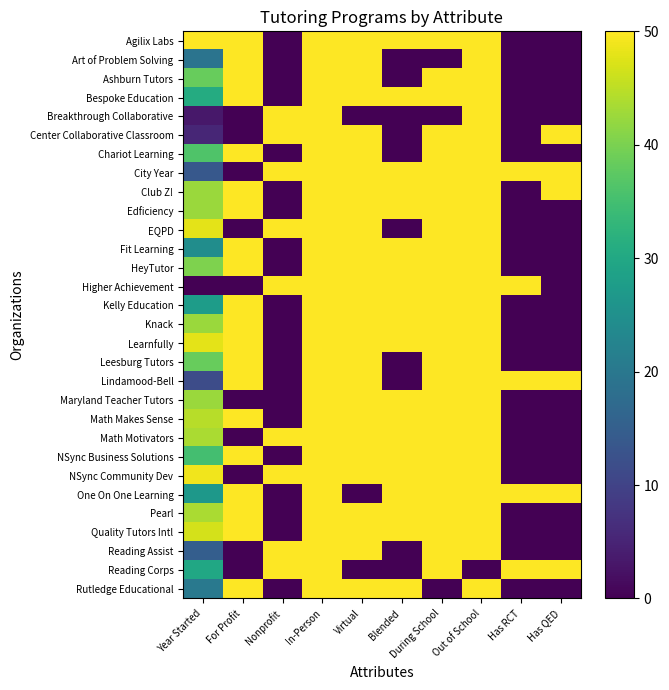

Reading right to left, transcribe all the data shown in this chart.

Agilix Labs: Has QED=0.0	Has RCT=0.0	Out of School=50.0	During School=50.0	Blended=50.0	Virtual=50.0	In-Person=50.0	Nonprofit=0.0	For Profit=50.0	Year Started=50.0
Art of Problem Solving: Has QED=0.0	Has RCT=0.0	Out of School=50.0	During School=0.0	Blended=0.0	Virtual=50.0	In-Person=50.0	Nonprofit=0.0	For Profit=50.0	Year Started=19.1
Ashburn Tutors: Has QED=0.0	Has RCT=0.0	Out of School=50.0	During School=50.0	Blended=0.0	Virtual=50.0	In-Person=50.0	Nonprofit=0.0	For Profit=50.0	Year Started=38.3
Bespoke Education: Has QED=0.0	Has RCT=0.0	Out of School=50.0	During School=50.0	Blended=50.0	Virtual=50.0	In-Person=50.0	Nonprofit=0.0	For Profit=50.0	Year Started=30.9
Breakthrough Collaborative: Has QED=0.0	Has RCT=0.0	Out of School=50.0	During School=0.0	Blended=0.0	Virtual=0.0	In-Person=50.0	Nonprofit=50.0	For Profit=0.0	Year Started=3.2
Center Collaborative Classroom: Has QED=50.0	Has RCT=0.0	Out of School=50.0	During School=50.0	Blended=0.0	Virtual=50.0	In-Person=50.0	Nonprofit=50.0	For Profit=0.0	Year Started=5.3
Chariot Learning: Has QED=0.0	Has RCT=0.0	Out of School=50.0	During School=50.0	Blended=0.0	Virtual=50.0	In-Person=50.0	Nonprofit=0.0	For Profit=50.0	Year Started=36.2
City Year: Has QED=50.0	Has RCT=50.0	Out of School=50.0	During School=50.0	Blended=50.0	Virtual=50.0	In-Person=50.0	Nonprofit=50.0	For Profit=0.0	Year Started=13.8
Club Z!: Has QED=50.0	Has RCT=0.0	Out of School=50.0	During School=50.0	Blended=50.0	Virtual=50.0	In-Person=50.0	Nonprofit=0.0	For Profit=50.0	Year Started=42.6
Edficiency: Has QED=0.0	Has RCT=0.0	Out of School=50.0	During School=50.0	Blended=50.0	Virtual=50.0	In-Person=50.0	Nonprofit=0.0	For Profit=50.0	Year Started=42.6
EQPD: Has QED=0.0	Has RCT=0.0	Out of School=50.0	During School=50.0	Blended=0.0	Virtual=50.0	In-Person=50.0	Nonprofit=50.0	For Profit=0.0	Year Started=47.9
Fit Learning: Has QED=0.0	Has RCT=0.0	Out of School=50.0	During School=50.0	Blended=50.0	Virtual=50.0	In-Person=50.0	Nonprofit=0.0	For Profit=50.0	Year Started=24.5
HeyTutor: Has QED=0.0	Has RCT=0.0	Out of School=50.0	During School=50.0	Blended=50.0	Virtual=50.0	In-Person=50.0	Nonprofit=0.0	For Profit=50.0	Year Started=40.4
Higher Achievement: Has QED=0.0	Has RCT=50.0	Out of School=50.0	During School=50.0	Blended=50.0	Virtual=50.0	In-Person=50.0	Nonprofit=50.0	For Profit=0.0	Year Started=0.0
Kelly Education: Has QED=0.0	Has RCT=0.0	Out of School=50.0	During School=50.0	Blended=50.0	Virtual=50.0	In-Person=50.0	Nonprofit=0.0	For Profit=50.0	Year Started=27.7
Knack: Has QED=0.0	Has RCT=0.0	Out of School=50.0	During School=50.0	Blended=50.0	Virtual=50.0	In-Person=50.0	Nonprofit=0.0	For Profit=50.0	Year Started=42.6
Learnfully: Has QED=0.0	Has RCT=0.0	Out of School=50.0	During School=50.0	Blended=50.0	Virtual=50.0	In-Person=50.0	Nonprofit=0.0	For Profit=50.0	Year Started=47.9
Leesburg Tutors: Has QED=0.0	Has RCT=0.0	Out of School=50.0	During School=50.0	Blended=0.0	Virtual=50.0	In-Person=50.0	Nonprofit=0.0	For Profit=50.0	Year Started=38.3
Lindamood-Bell: Has QED=50.0	Has RCT=50.0	Out of School=50.0	During School=50.0	Blended=0.0	Virtual=50.0	In-Person=50.0	Nonprofit=0.0	For Profit=50.0	Year Started=11.7
Maryland Teacher Tutors: Has QED=0.0	Has RCT=0.0	Out of School=50.0	During School=50.0	Blended=50.0	Virtual=50.0	In-Person=50.0	Nonprofit=0.0	For Profit=0.0	Year Started=42.6
Math Makes Sense: Has QED=0.0	Has RCT=0.0	Out of School=50.0	During School=50.0	Blended=50.0	Virtual=50.0	In-Person=50.0	Nonprofit=0.0	For Profit=50.0	Year Started=44.7
Math Motivators: Has QED=0.0	Has RCT=0.0	Out of School=50.0	During School=50.0	Blended=50.0	Virtual=50.0	In-Person=50.0	Nonprofit=50.0	For Profit=0.0	Year Started=43.6
NSync Business Solutions: Has QED=0.0	Has RCT=0.0	Out of School=50.0	During School=50.0	Blended=50.0	Virtual=50.0	In-Person=50.0	Nonprofit=0.0	For Profit=50.0	Year Started=35.1
NSync Community Dev: Has QED=0.0	Has RCT=0.0	Out of School=50.0	During School=50.0	Blended=50.0	Virtual=50.0	In-Person=50.0	Nonprofit=50.0	For Profit=0.0	Year Started=48.9
One On One Learning: Has QED=50.0	Has RCT=50.0	Out of School=50.0	During School=50.0	Blended=50.0	Virtual=0.0	In-Person=50.0	Nonprofit=0.0	For Profit=50.0	Year Started=26.6
Pearl: Has QED=0.0	Has RCT=0.0	Out of School=50.0	During School=50.0	Blended=50.0	Virtual=50.0	In-Person=50.0	Nonprofit=0.0	For Profit=50.0	Year Started=43.6
Quality Tutors Intl: Has QED=0.0	Has RCT=0.0	Out of School=50.0	During School=50.0	Blended=50.0	Virtual=50.0	In-Person=50.0	Nonprofit=0.0	For Profit=50.0	Year Started=46.8
Reading Assist: Has QED=0.0	Has RCT=0.0	Out of School=50.0	During School=50.0	Blended=0.0	Virtual=50.0	In-Person=50.0	Nonprofit=50.0	For Profit=0.0	Year Started=14.9
Reading Corps: Has QED=50.0	Has RCT=50.0	Out of School=0.0	During School=50.0	Blended=0.0	Virtual=0.0	In-Person=50.0	Nonprofit=50.0	For Profit=0.0	Year Started=29.8
Rutledge Educational: Has QED=0.0	Has RCT=0.0	Out of School=50.0	During School=0.0	Blended=50.0	Virtual=50.0	In-Person=50.0	Nonprofit=0.0	For Profit=50.0	Year Started=20.2